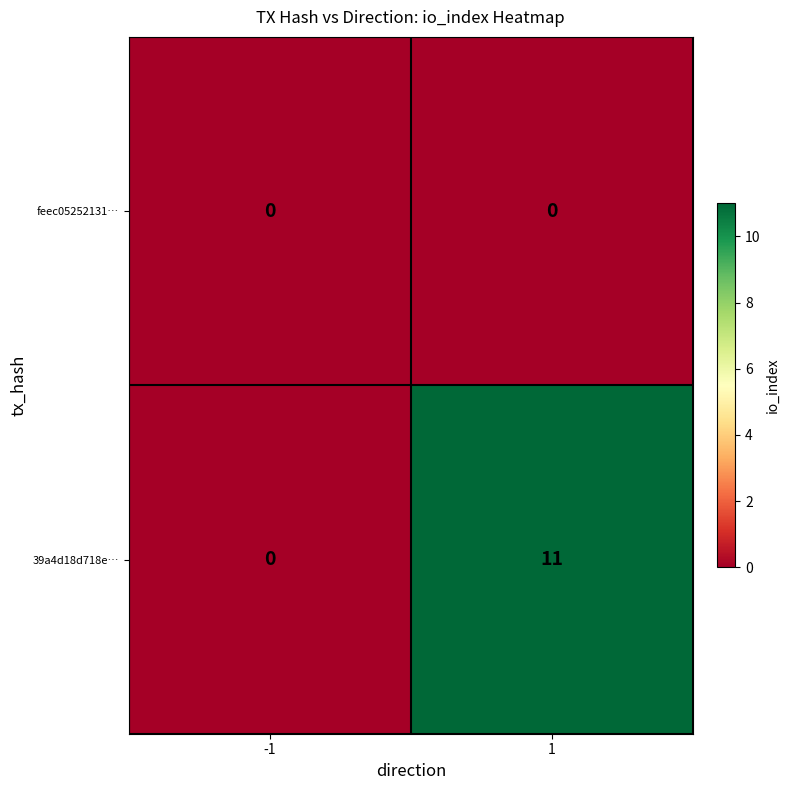

True or false: feec05252131… has a value of 0 at 1.

True